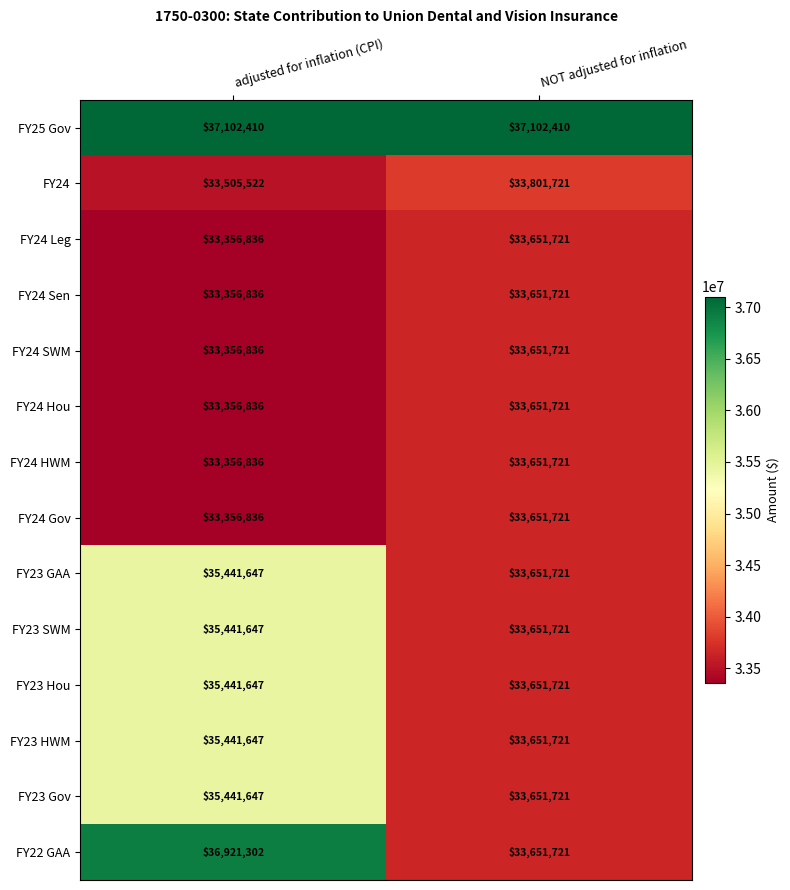

What is the sum of the FY23 SWM values at NOT adjusted for inflation and adjusted for inflation (CPI)?

69093368